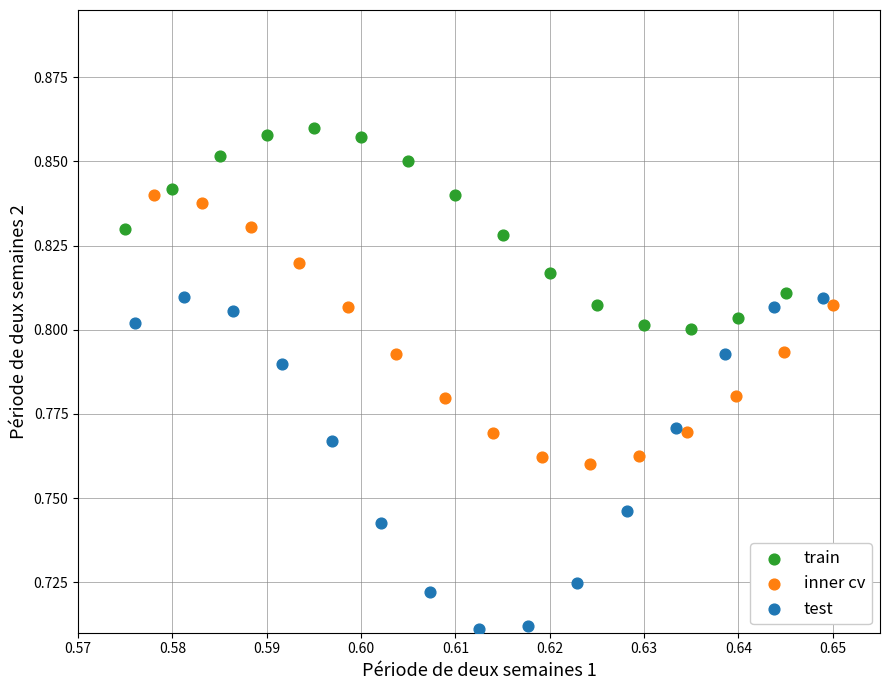

What are all the series names shown in the legend?

train, inner cv, test